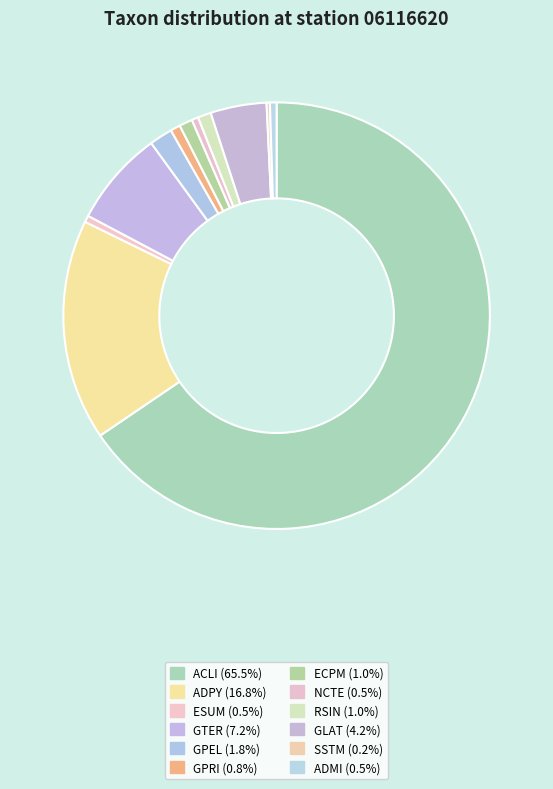

Combined, do ECPM and ADMI account for over 50%?

No